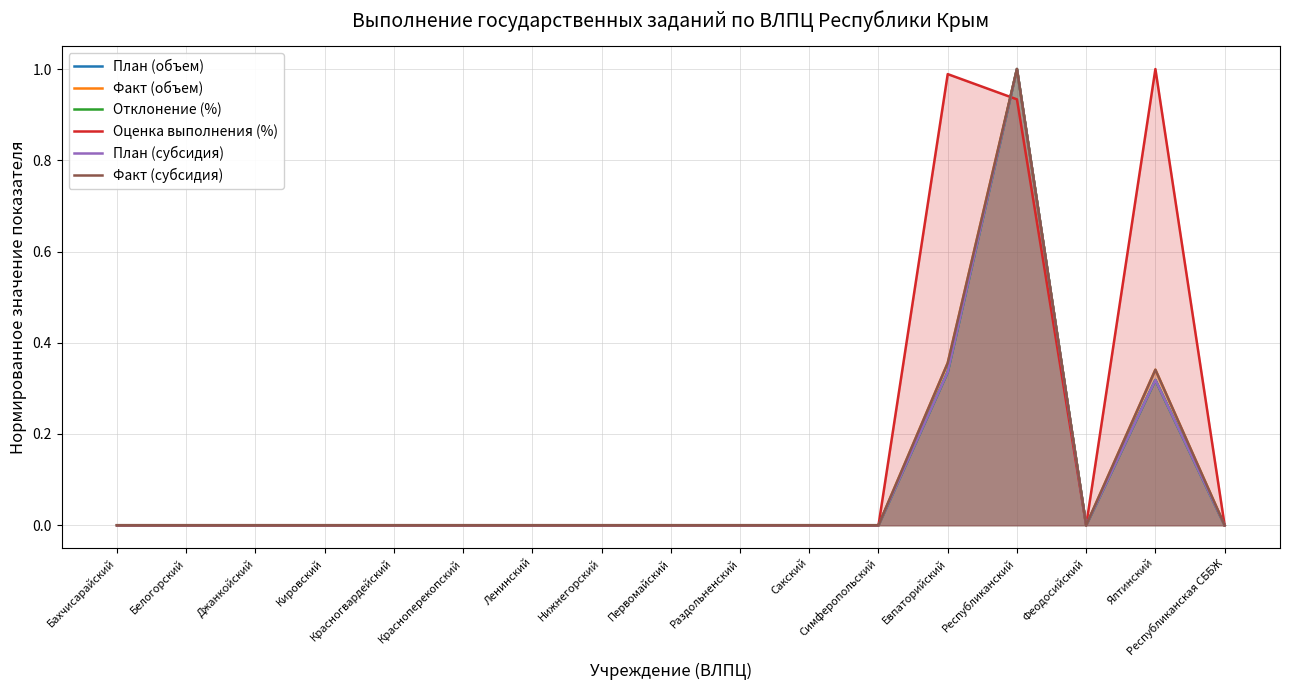

Which series has the largest range (max minus min)?

План (объем)